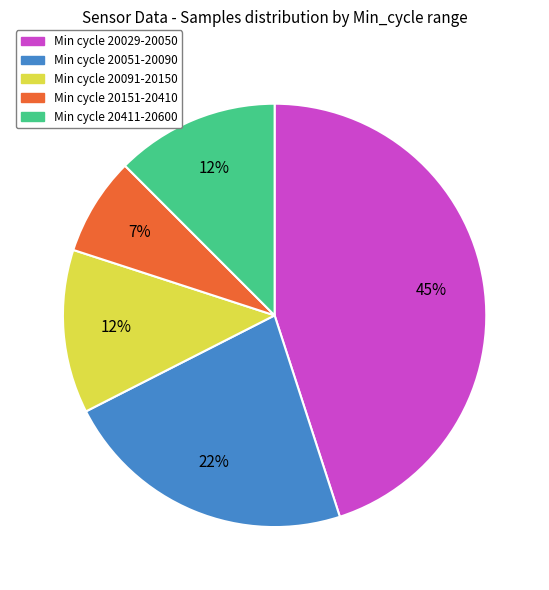

How many segments does this pie chart have?

5